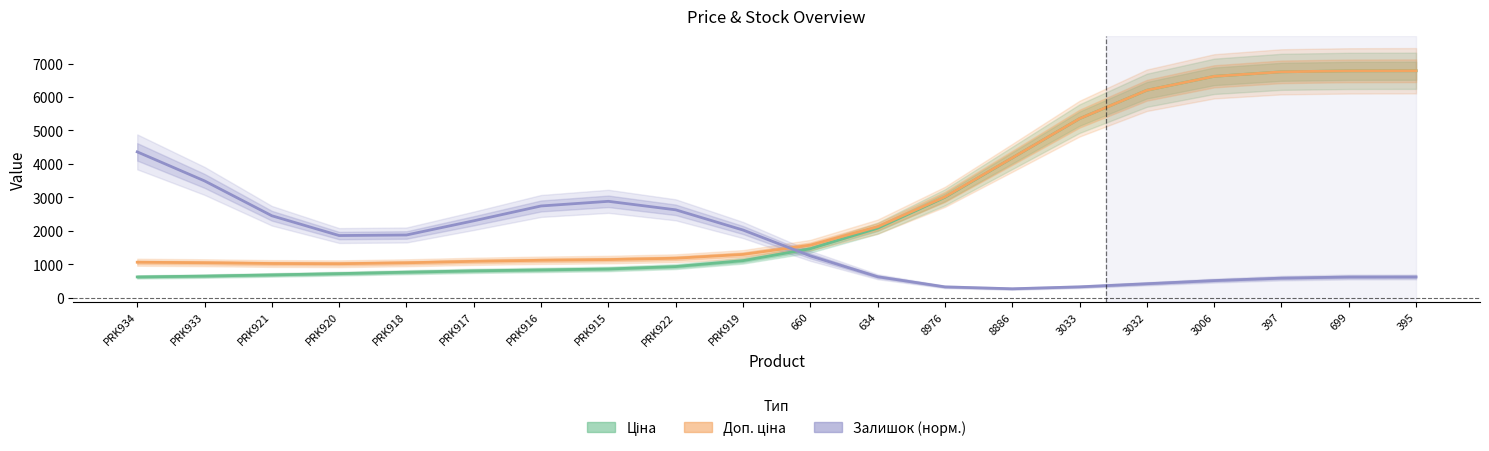

At which label is Доп. ціна closest to 3899?

8886